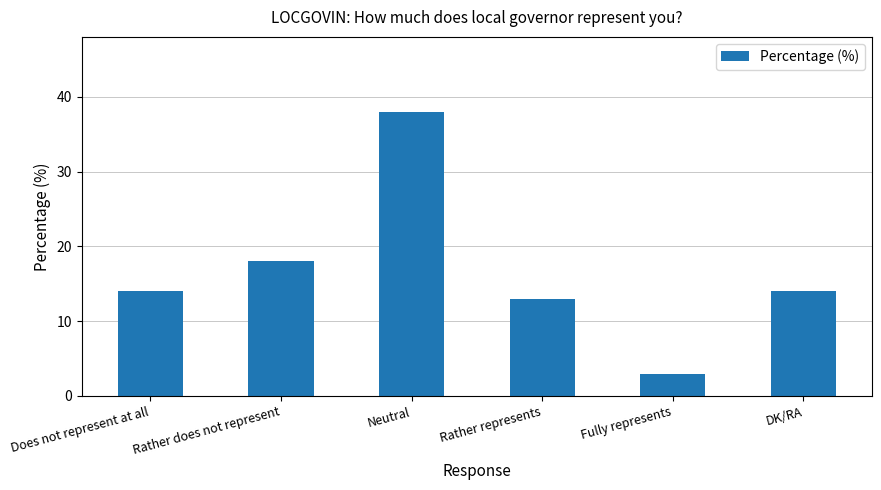

True or false: the data shows 13 at Rather represents.

True